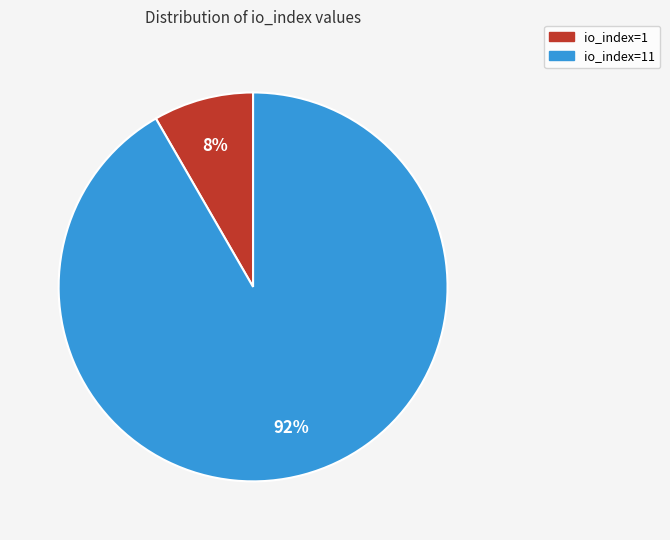

Does any single category account for the majority?

Yes